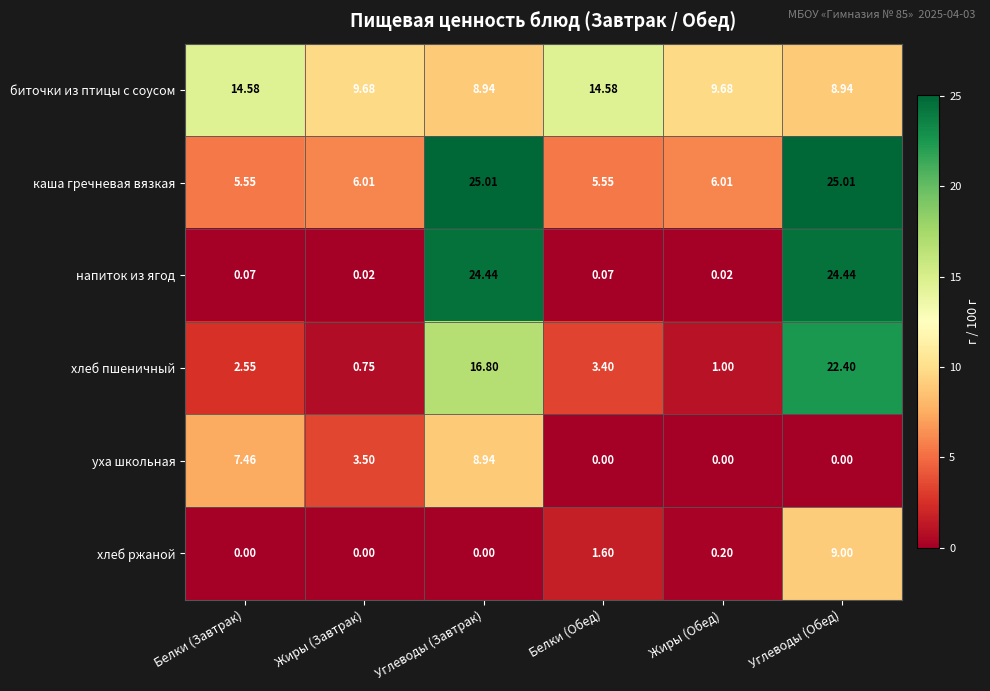

How many values in the хлеб ржаной series exceed 0?

3